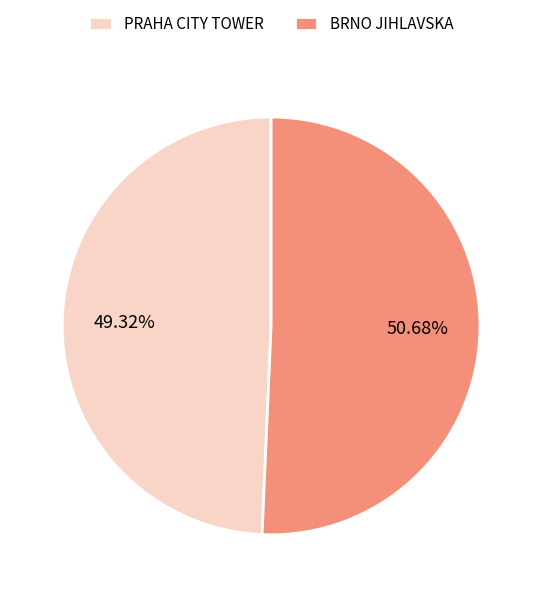

What is the total percentage of PRAHA CITY TOWER and BRNO JIHLAVSKA?

100.0%